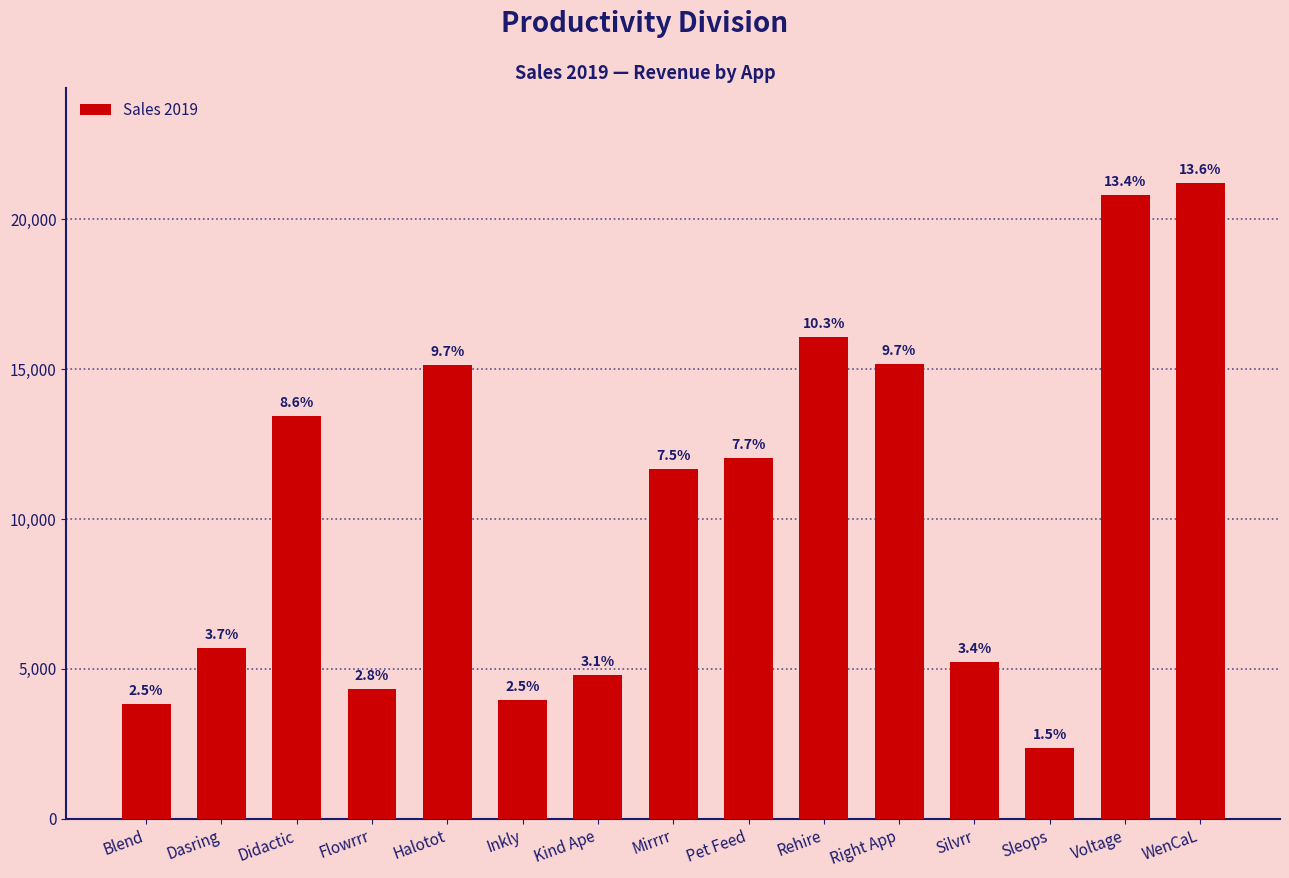

What is the label of the 7th bar from the left?

Kind Ape